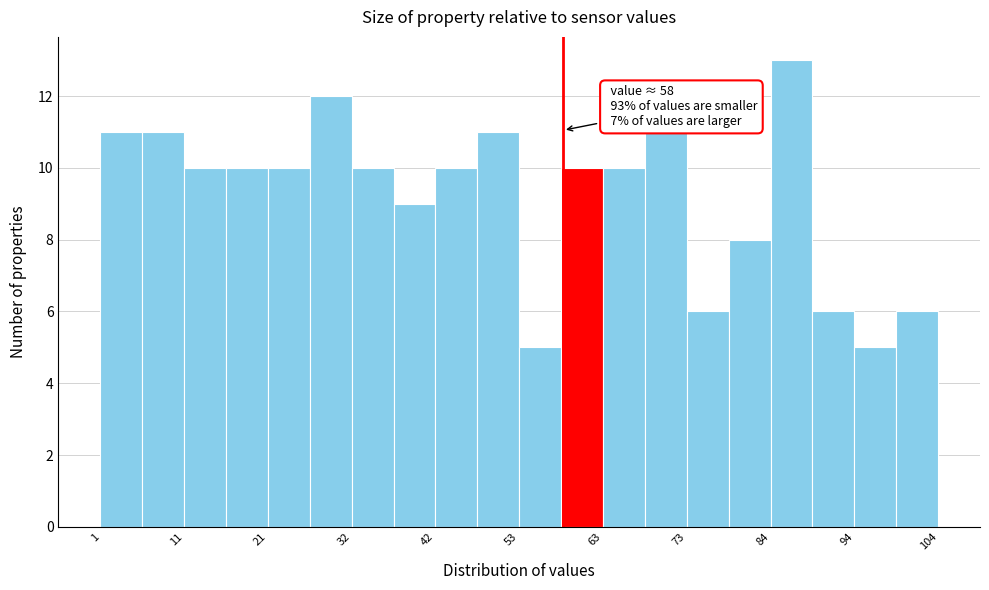

Around what value on the x-axis is the tallest bar? Give the approximate position of its centre, as read against the axis.

86